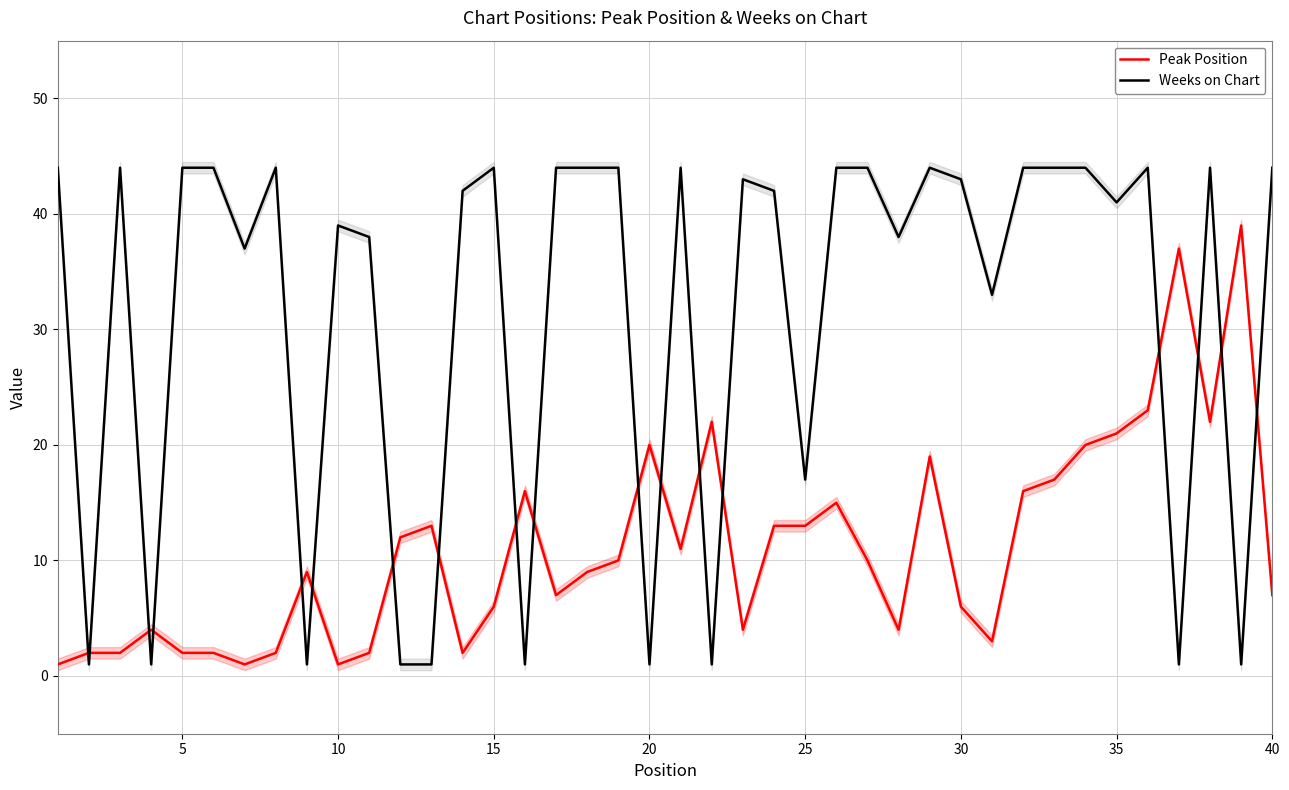

What is the maximum value for Peak Position?

39